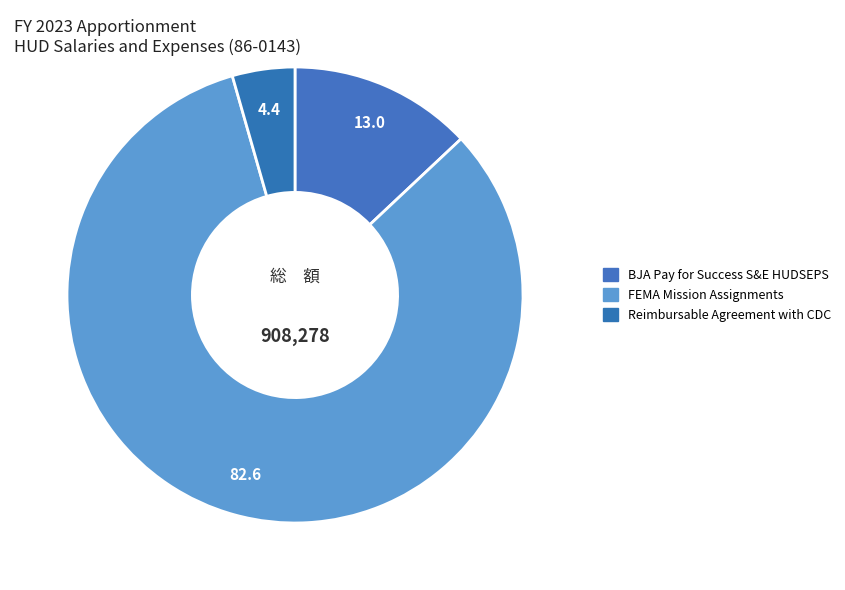

What is the smallest slice in the pie chart?

Reimbursable Agreement with CDC